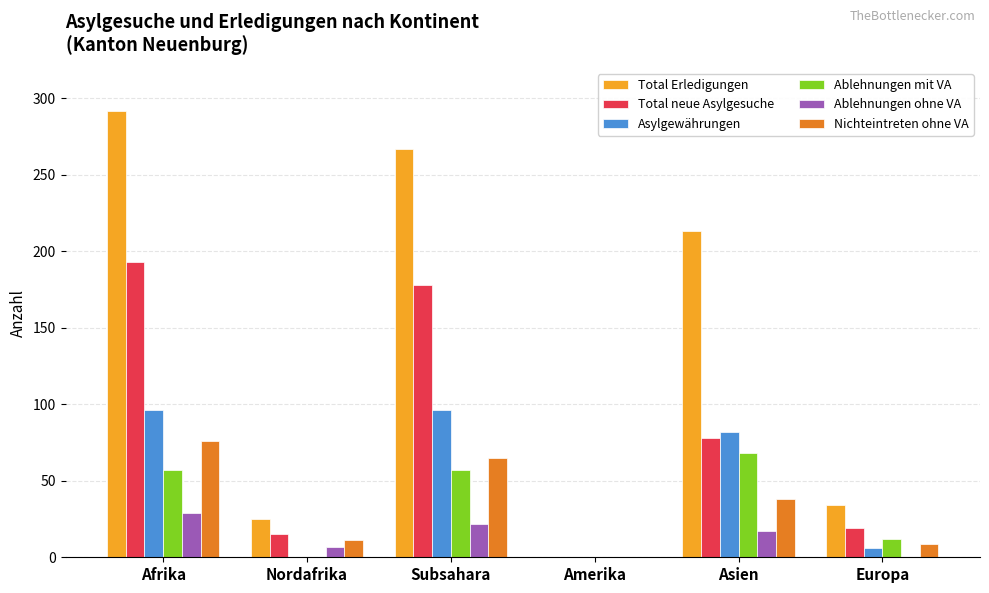

The Total Erledigungen series shows 292 at Afrika. True or false?

True